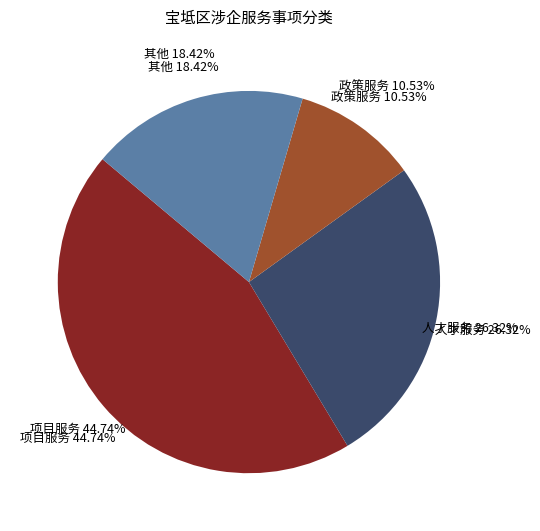

Between 人才服务 and 政策服务, which is larger?

人才服务